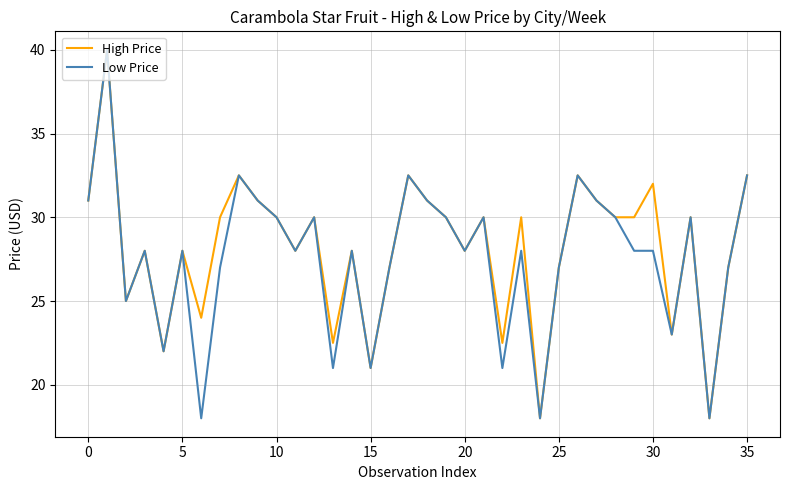

What is the greatest value displayed?

40.0